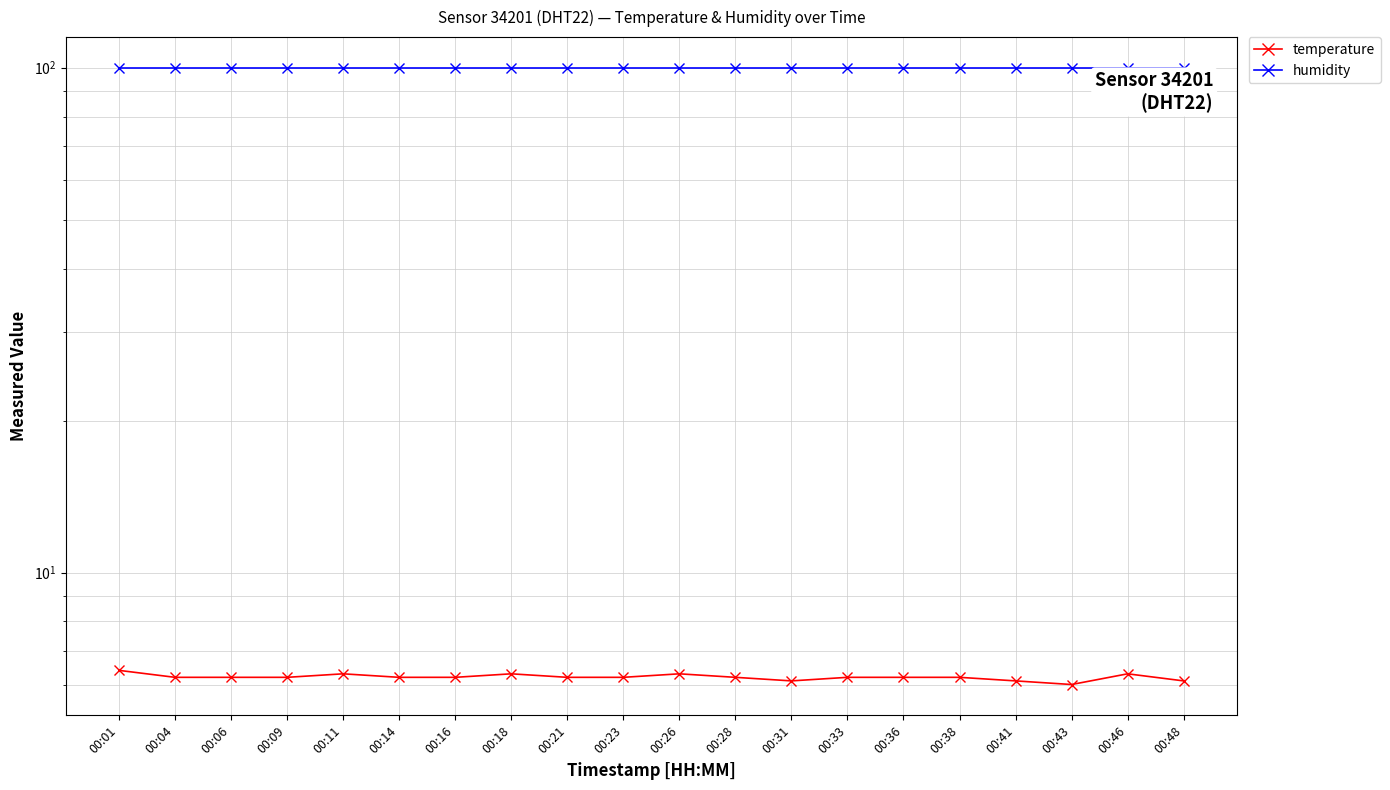

At which category does the chart reach its minimum across all series?

00:43